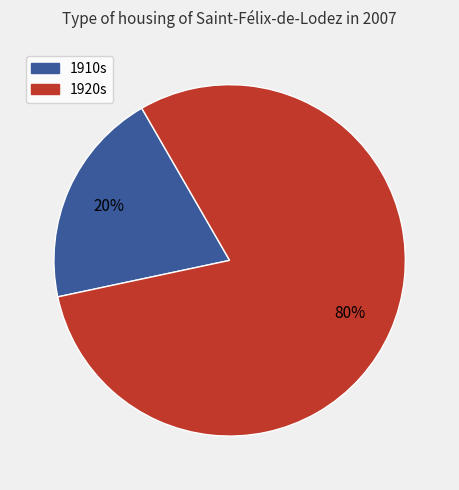

To the nearest percent, what is the average slice percentage?

50%